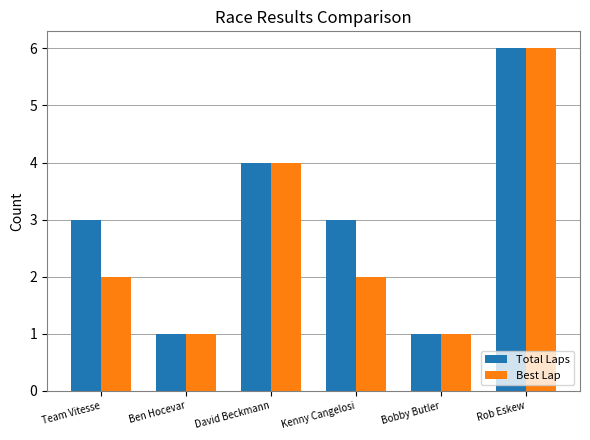

How many groups of bars are there?

6